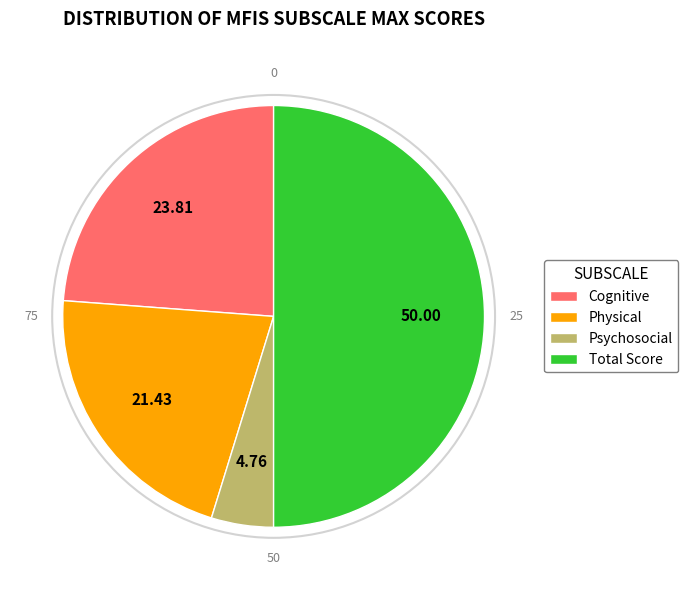

Which category has the smallest portion of the pie?

Psychosocial